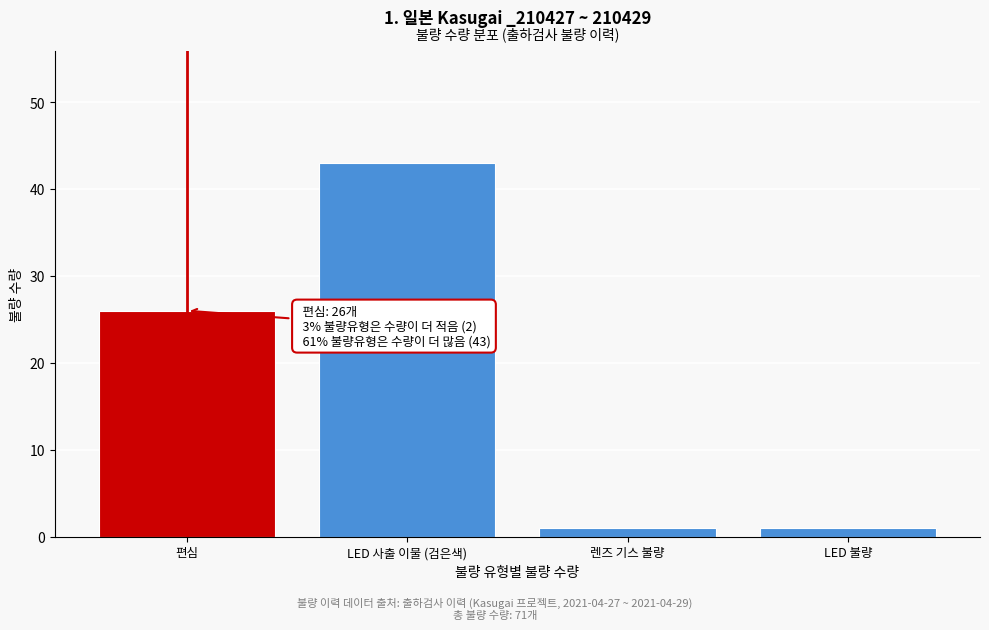

Reading right to left, transcribe all the data shown in this chart.

1	1	43	26